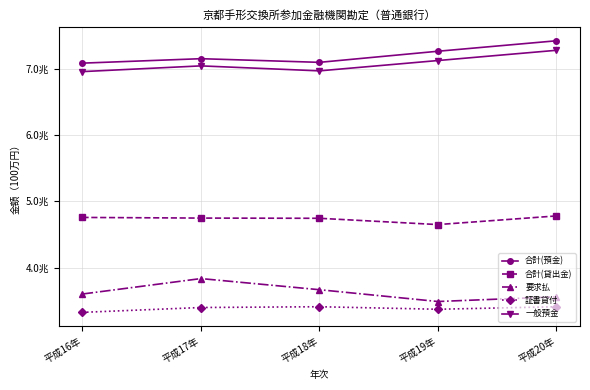

What is the greatest value displayed?

7419342